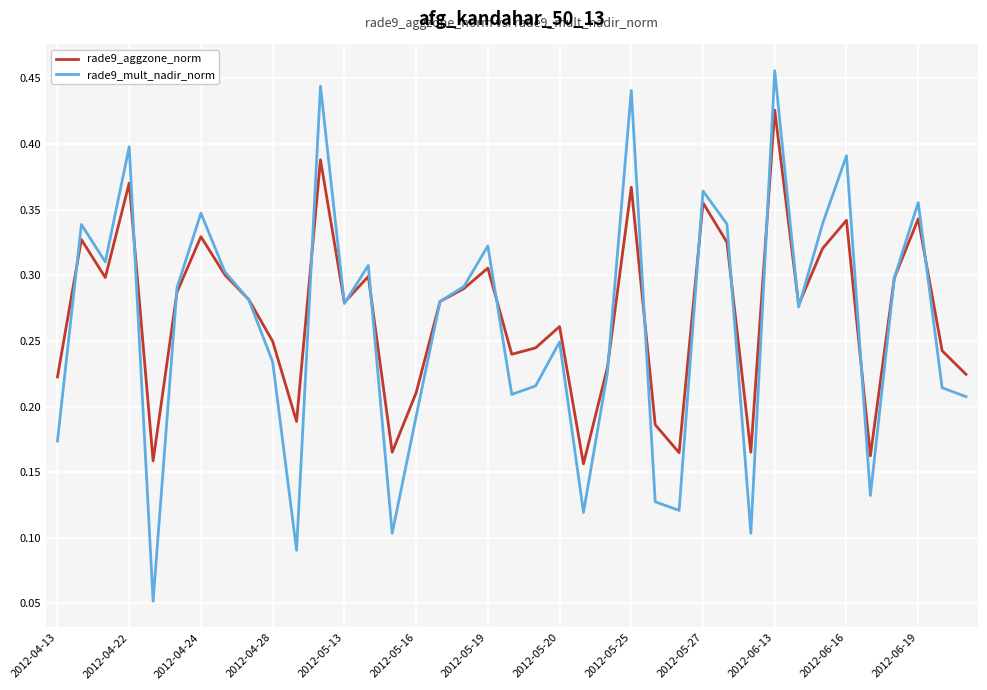

List the series in order of their peak value, highest first.

rade9_mult_nadir_norm, rade9_aggzone_norm